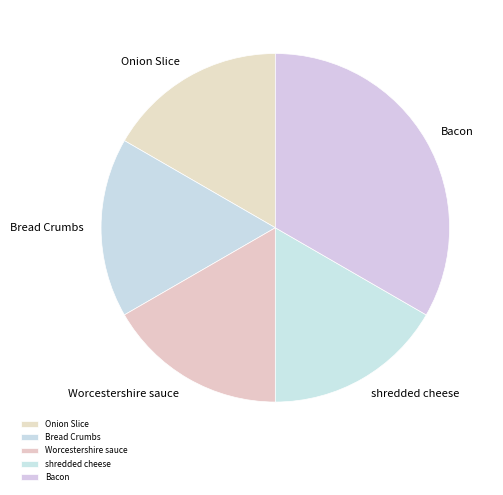

Is the sum of Bread Crumbs and shredded cheese greater than half?

No